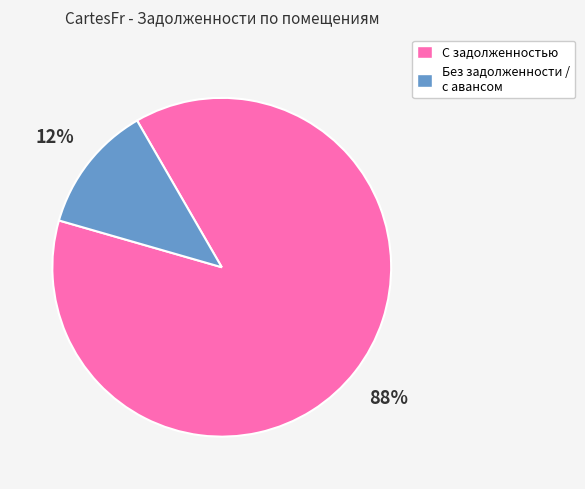

Is it true that С задолженностью is 99% of the pie?

False